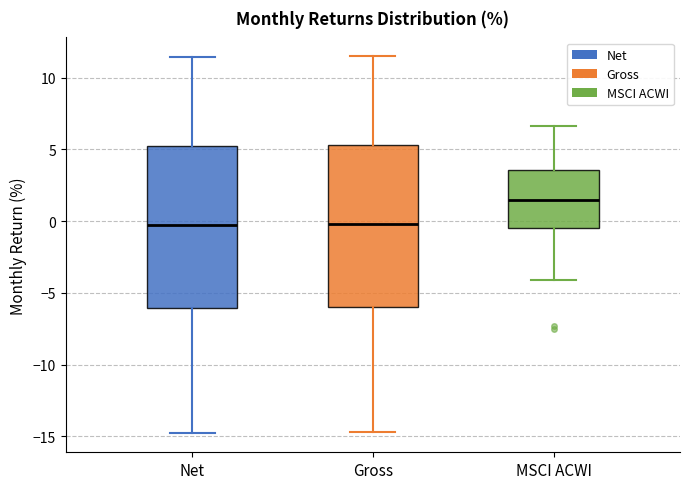

Reading left to right, read every box against the y-axis: the position of its median line, the range the box covers, and the ends of its whiskers. The values are not printed on the chart, so give them approximately, as read against the axis.

Net: median -0.5, box -6.0 to 5.0, whiskers -15.0 to 11.5
Gross: median 0.0, box -6.0 to 5.5, whiskers -14.5 to 11.5
MSCI ACWI: median 1.5, box -0.5 to 3.5, whiskers -4.0 to 6.5